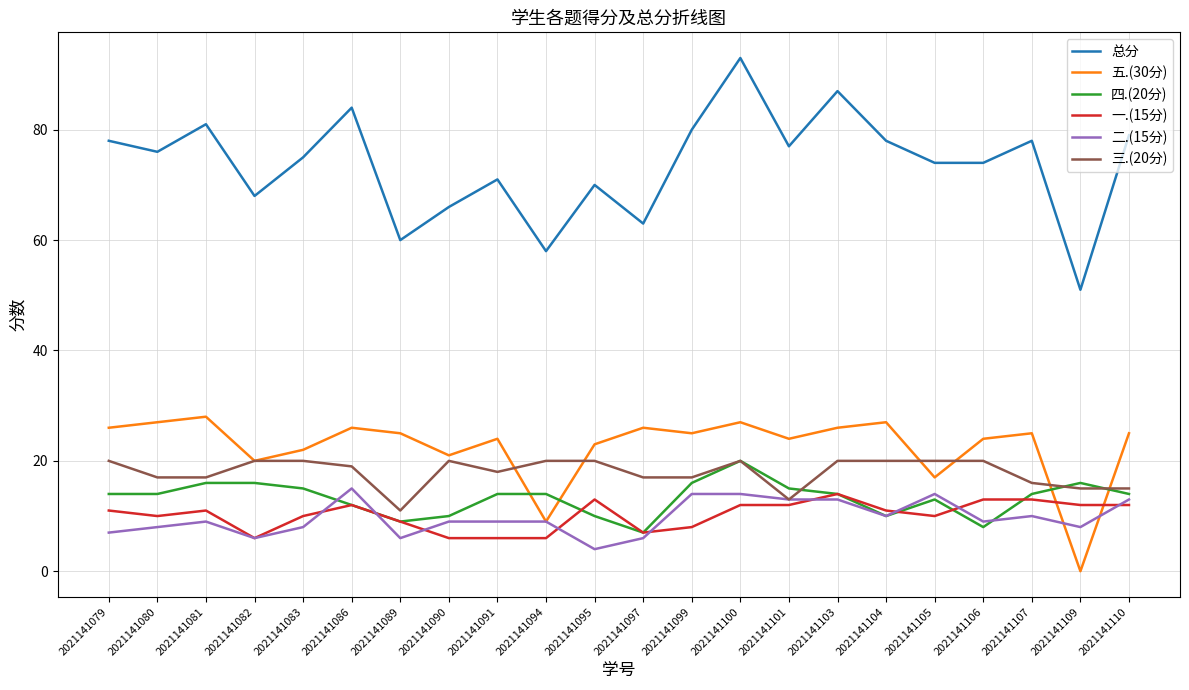

What is the difference between the maximum and second lowest values in the 三.(20分) series?

7